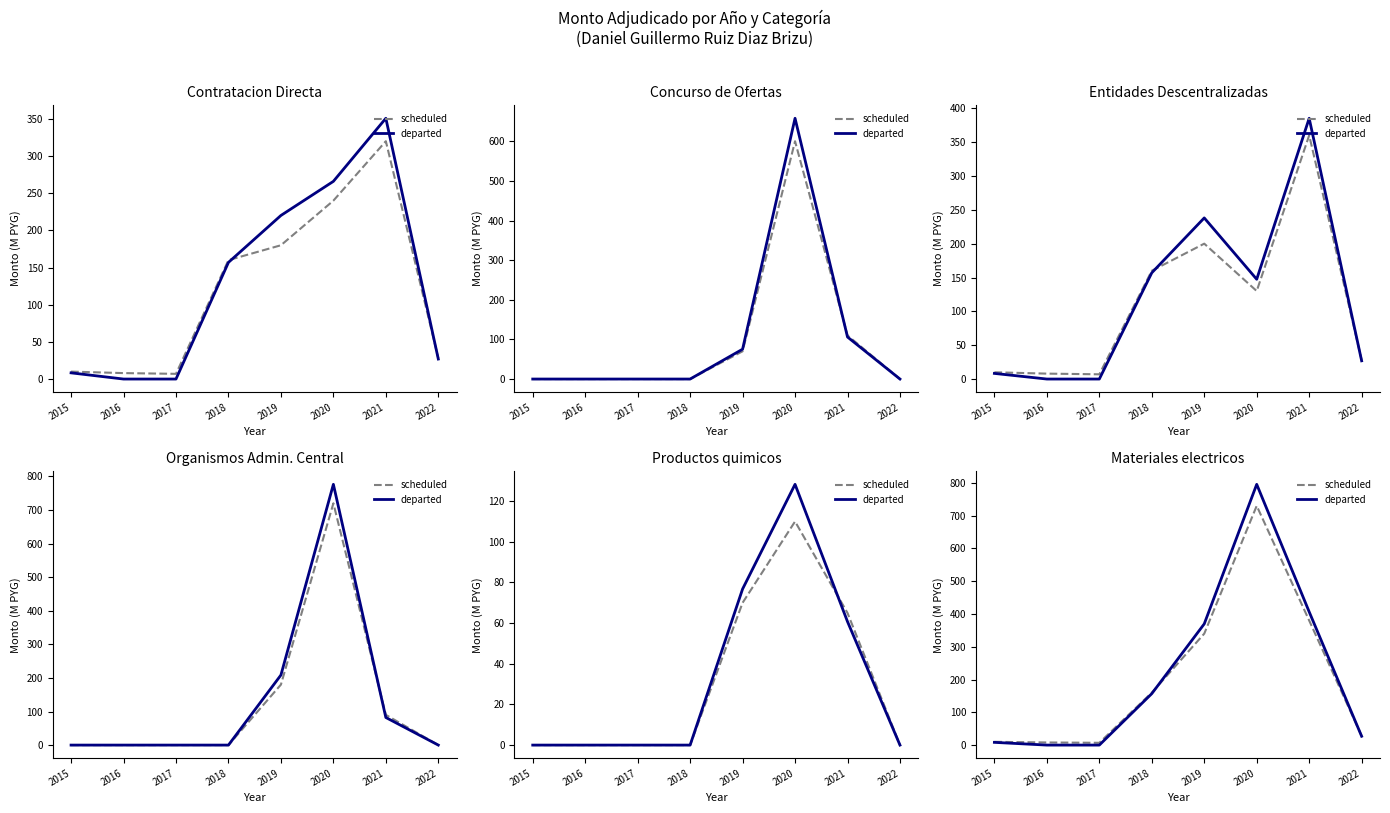

Rank the series by their average value, from highest to lowest.

departed, scheduled